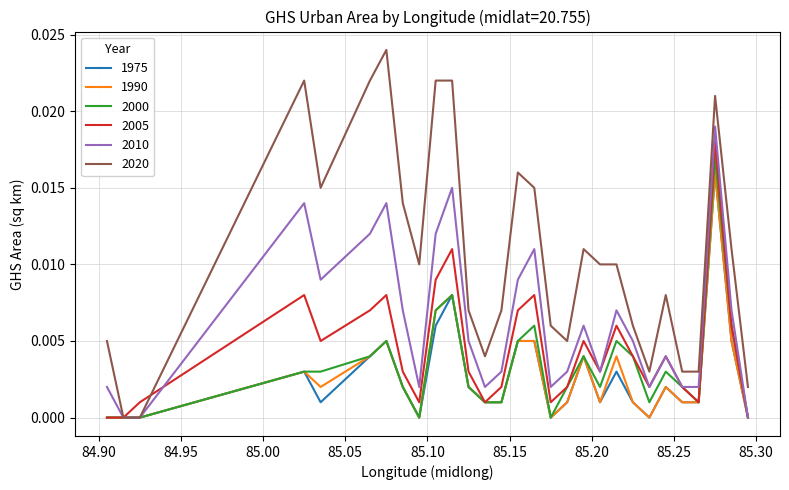

How many lines are shown in the chart?

6